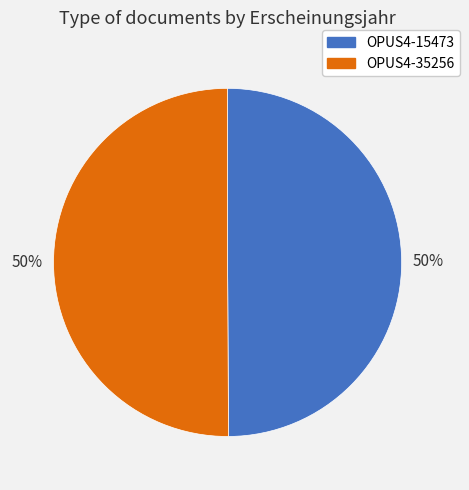

The OPUS4-15473 slice represents 43% of the pie. True or false?

False